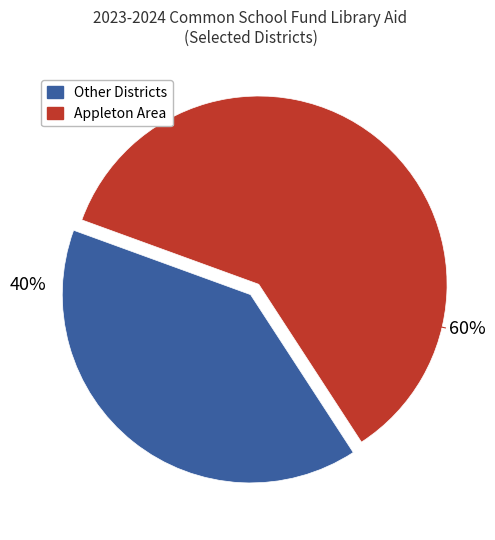

Does any single category account for the majority?

Yes